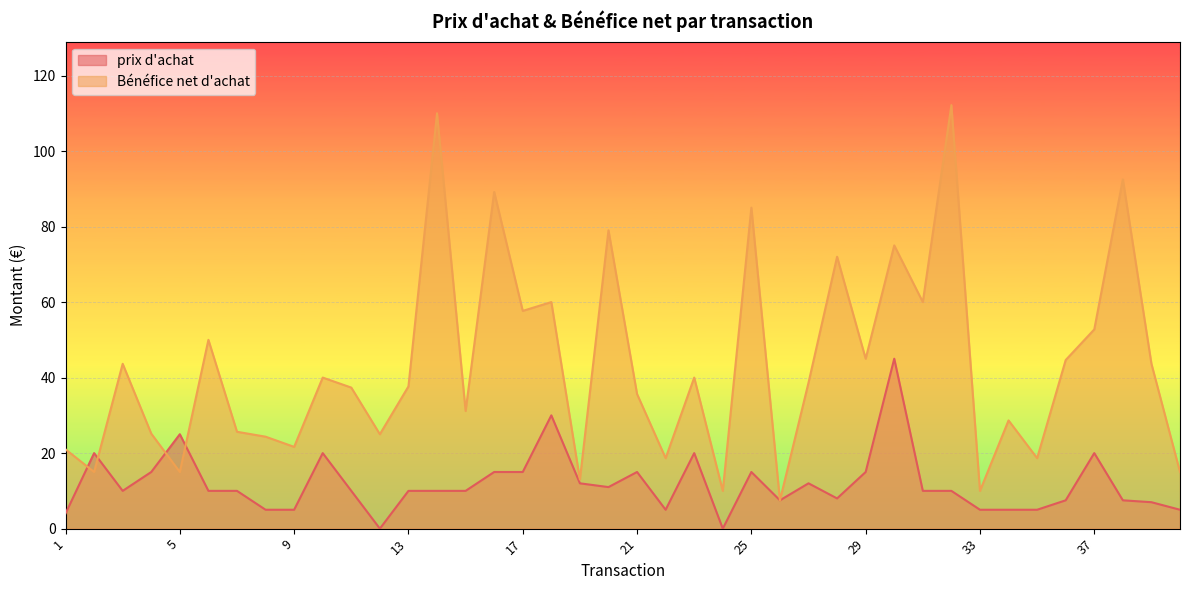

Where is Bénéfice net d'achat nearest to the value 59?

18